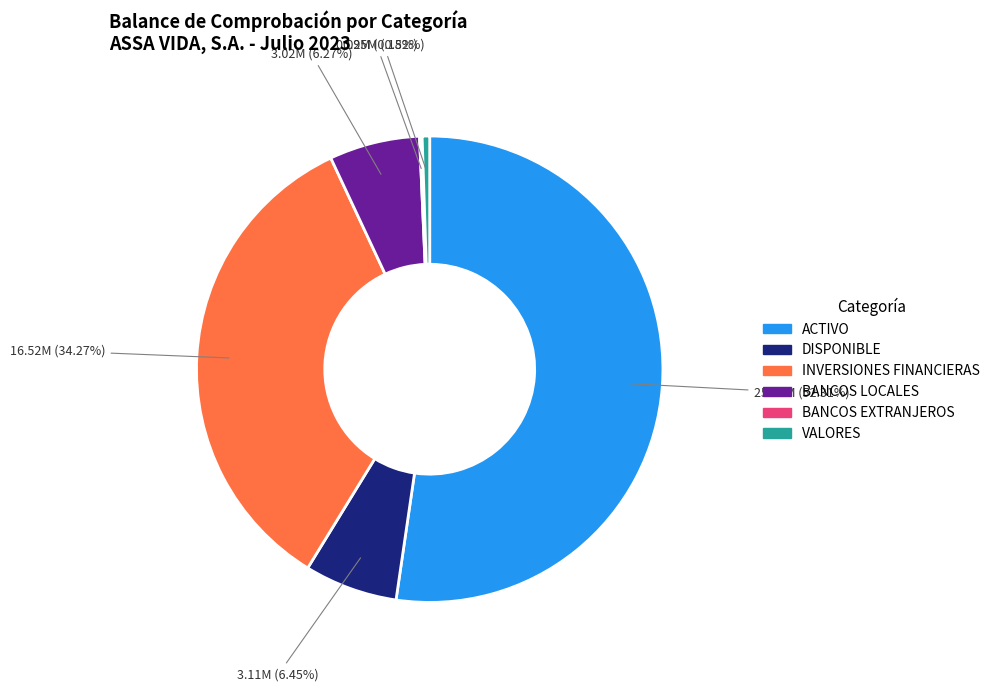

To the nearest percent, what percentage of the pie is ACTIVO?

52%